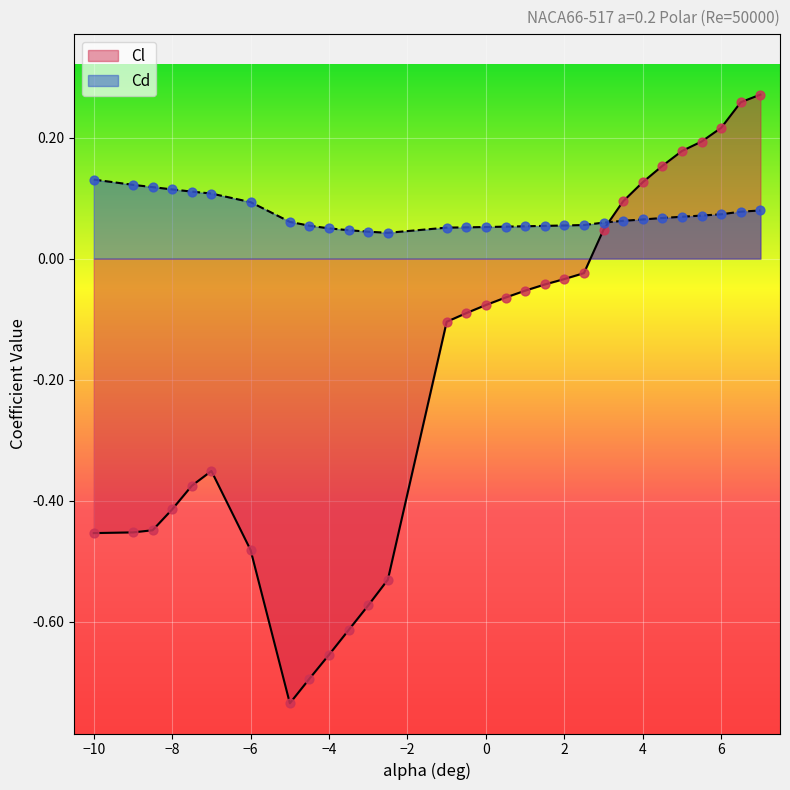

What is the total value across all series at 5?

0.2